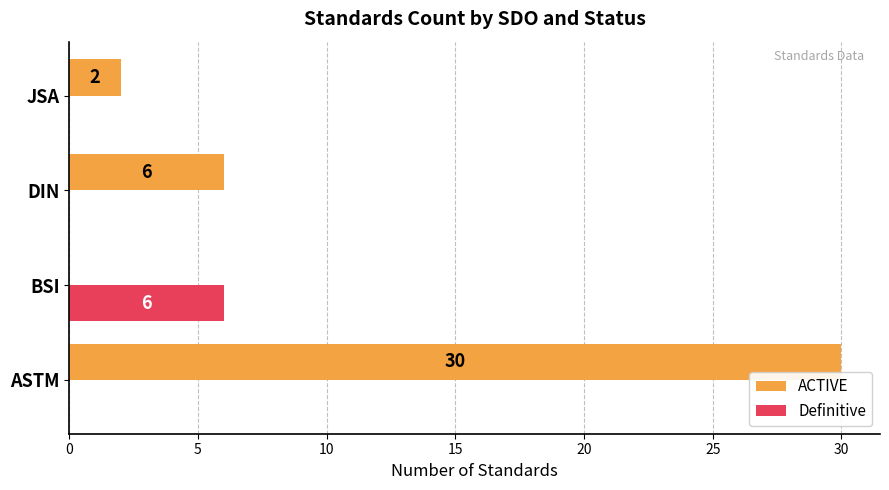

Is it true that Definitive equals 0 at JSA?

True